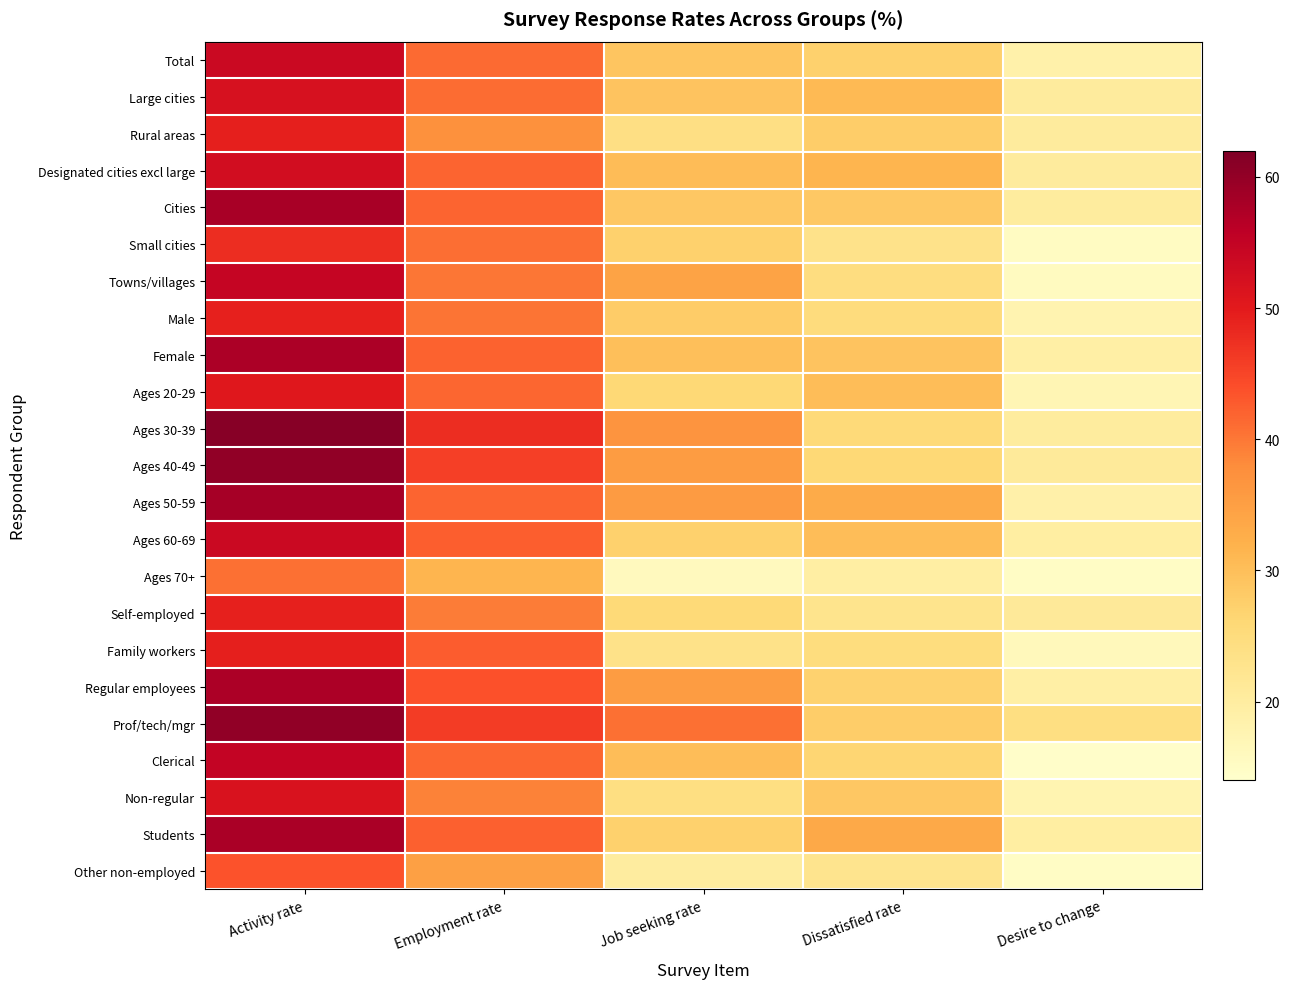

At which category is the sum across all series the highest?

Activity rate